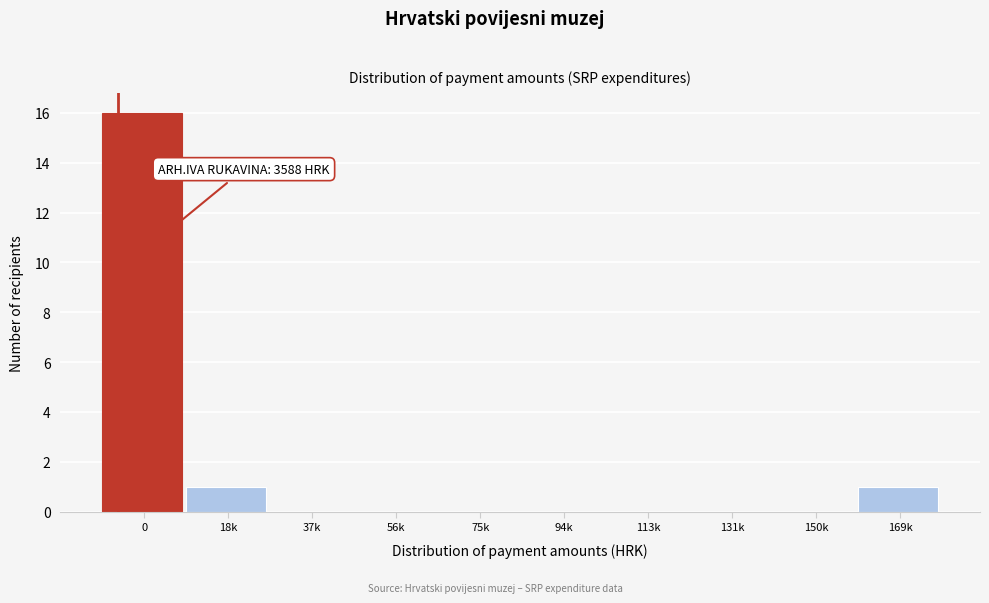

Reading left to right, extract all data points from this chart.

0=16	18k=1	37k=0	56k=0	75k=0	94k=0	113k=0	131k=0	150k=0	169k=1